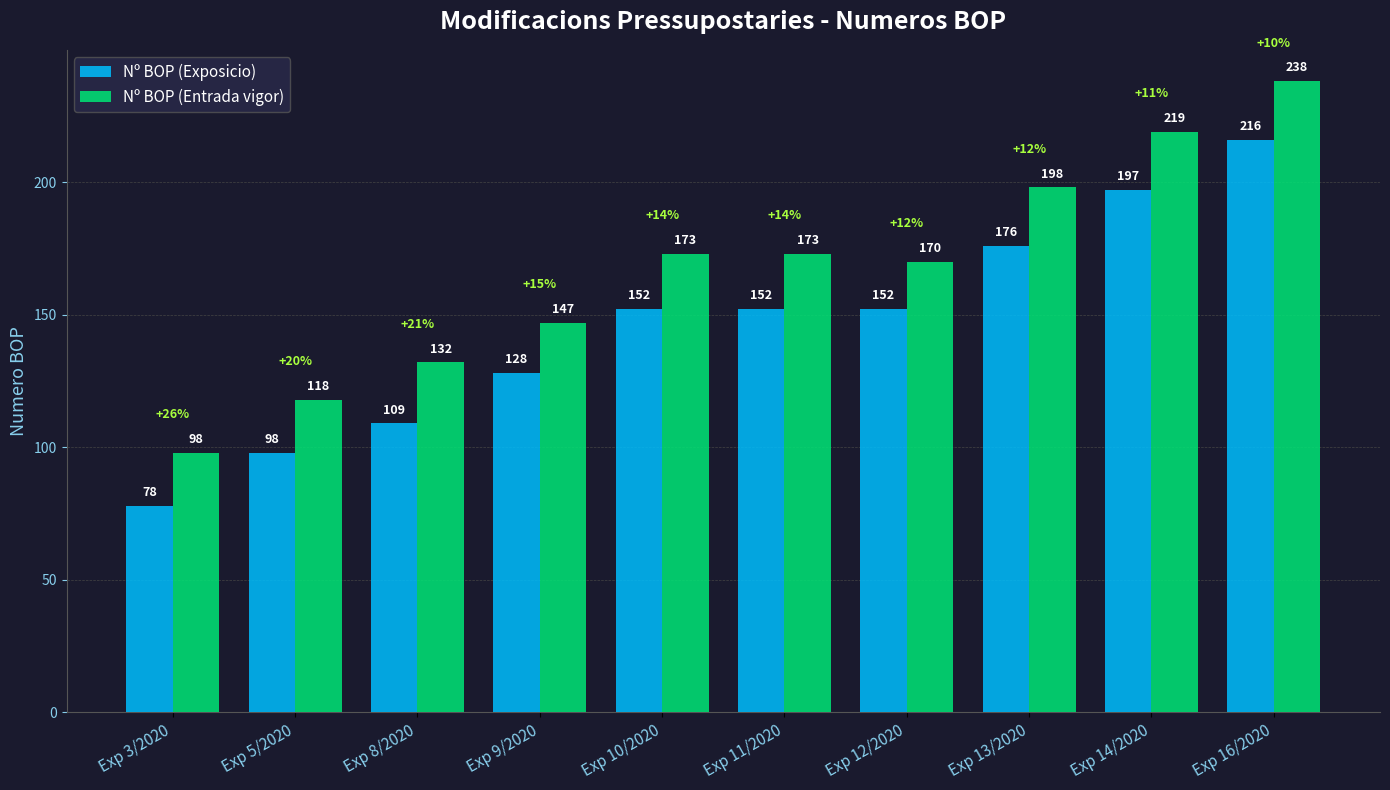

How many Nº BOP (Entrada vigor) values are between 132 and 198?

6